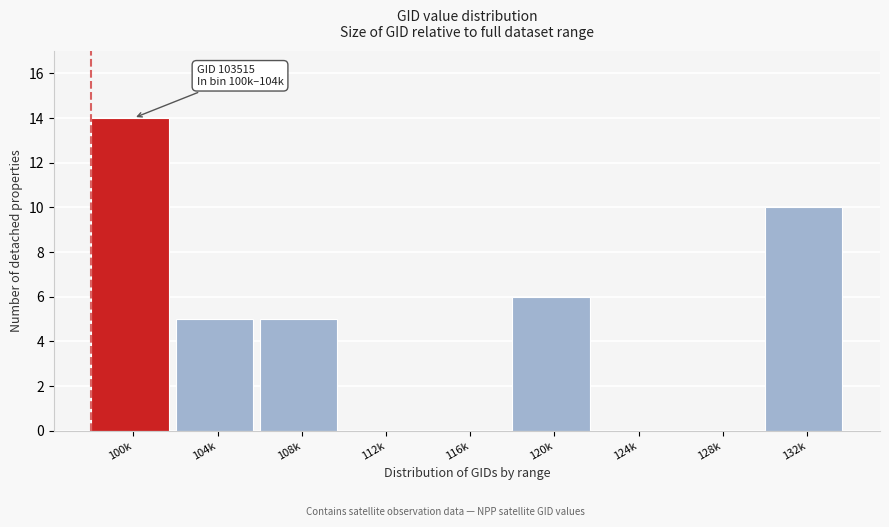

Reading left to right, transcribe all the data shown in this chart.

100k=14	104k=5	108k=5	112k=0	116k=0	120k=6	124k=0	128k=0	132k=10